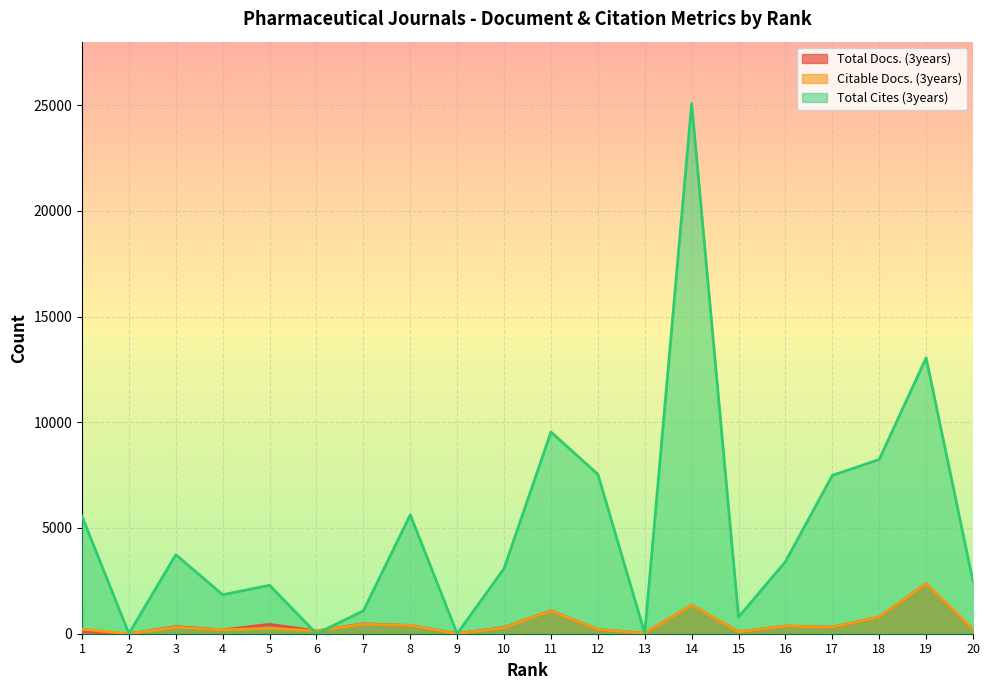

The value of Total Cites (3years) at 11 is 9540. True or false?

True